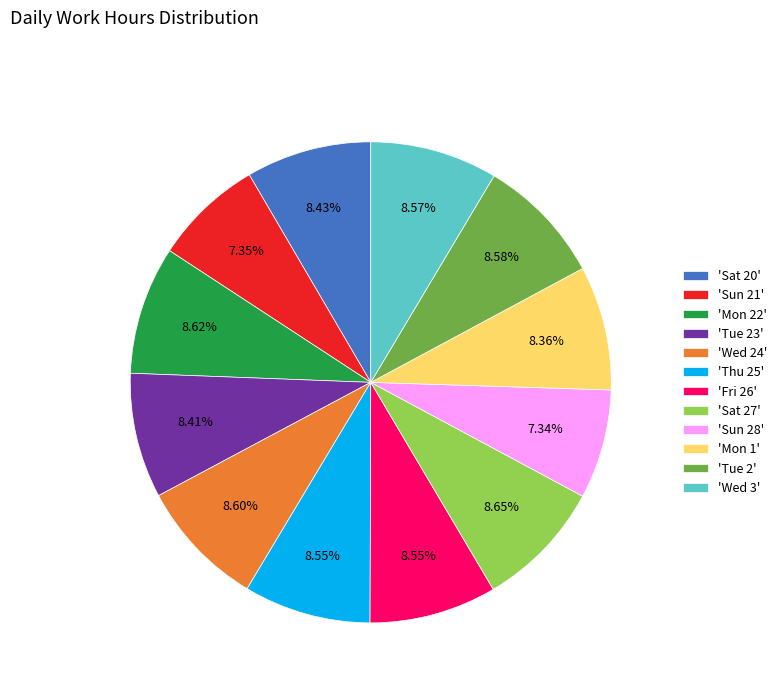

Combined, do 'Sun 21' and 'Tue 2' account for over 50%?

No